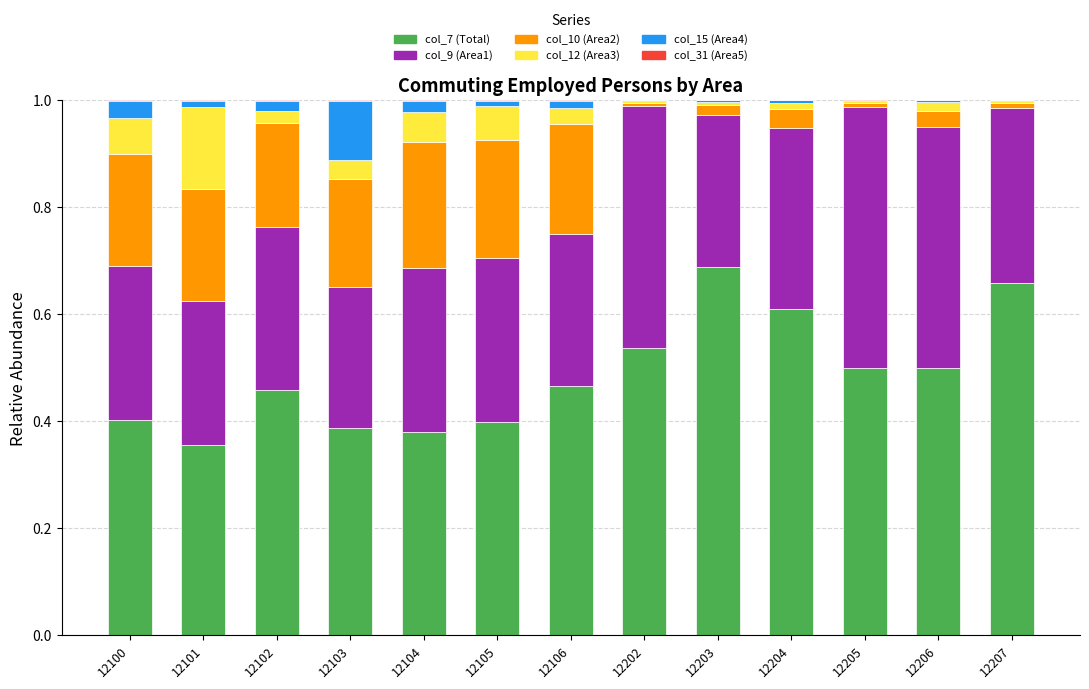

Which category has the highest value in the col_7 (Total) series?

12203